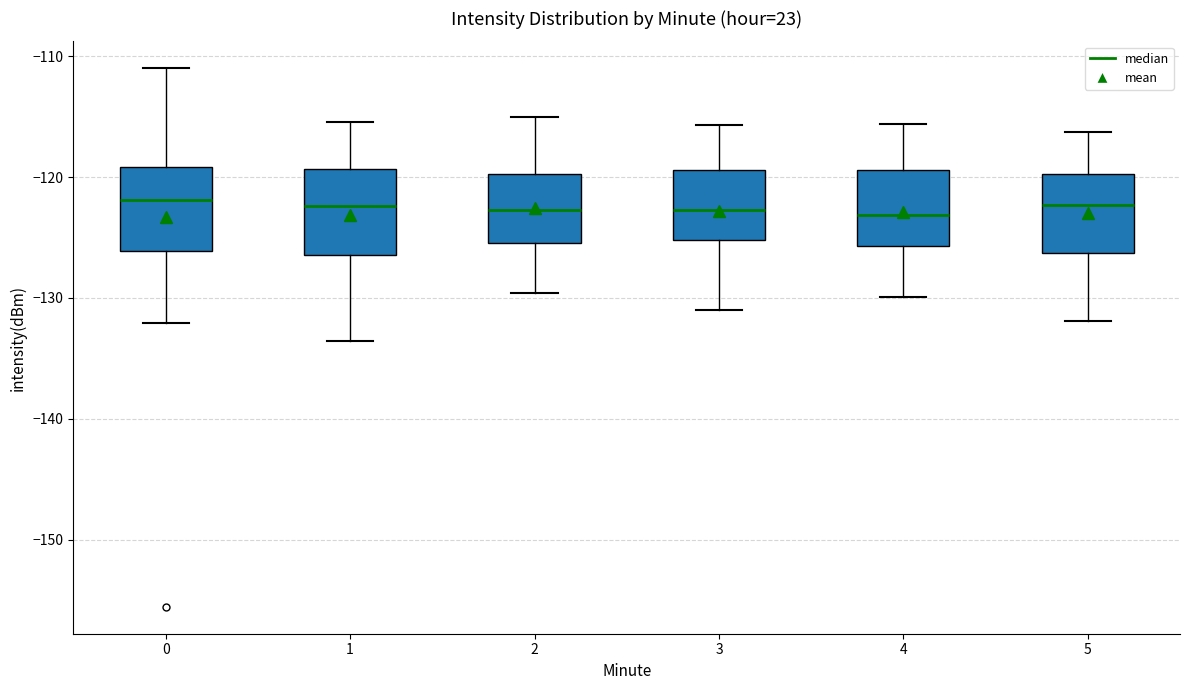

Reading left to right, transcribe this box plot: for each box, give where its median line is, the range the box spans, and where its two whiskers end, as read against the y-axis. The values are not printed on the chart, so give them approximately, as read against the axis.

0: median -122, box -126 to -119, whiskers -132 to -111
1: median -122, box -126 to -119, whiskers -134 to -115
2: median -123, box -125 to -120, whiskers -130 to -115
3: median -123, box -125 to -119, whiskers -131 to -116
4: median -123, box -126 to -119, whiskers -130 to -116
5: median -122, box -126 to -120, whiskers -132 to -116